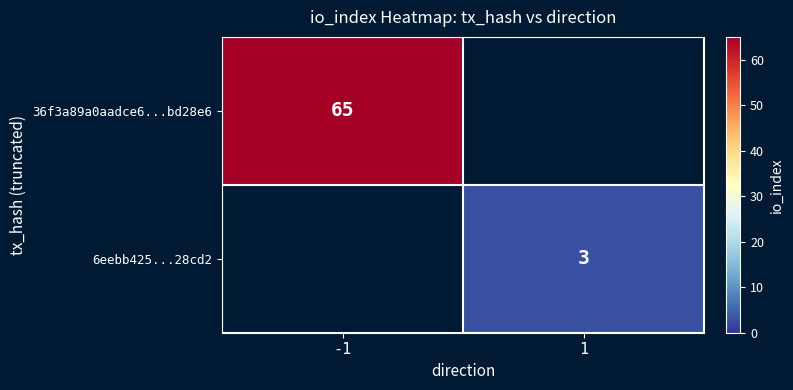

True or false: 36f3a89a0aadce6...bd28e6 has a value of 65 at -1.

True